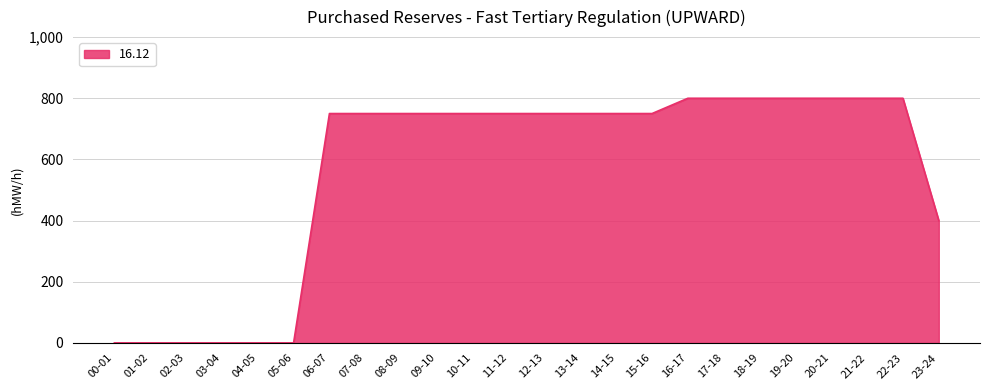

What is the ratio of the value at 23-24 to the value at 16-17?

0.5